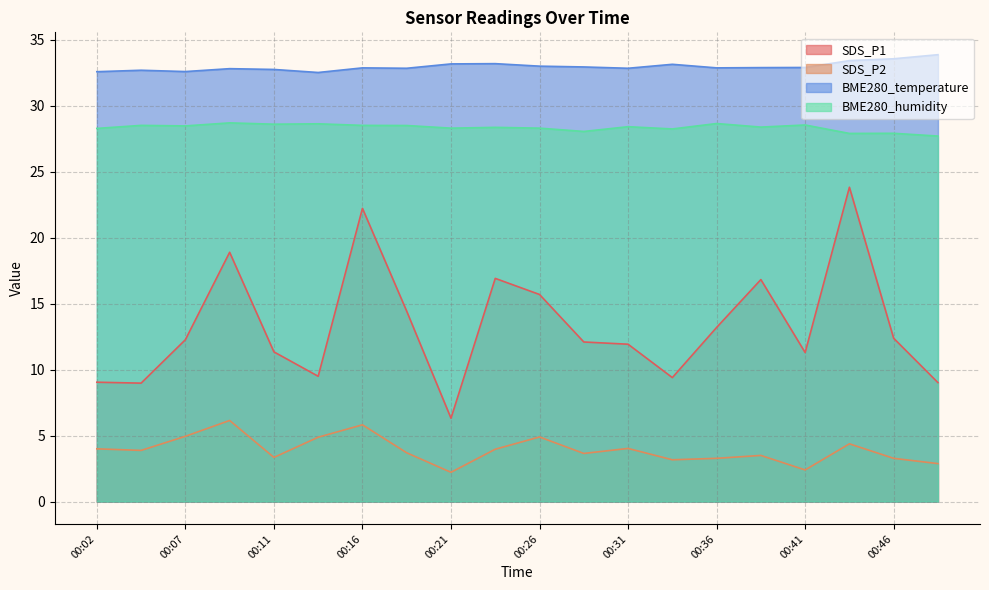

How many lines are shown in the chart?

4